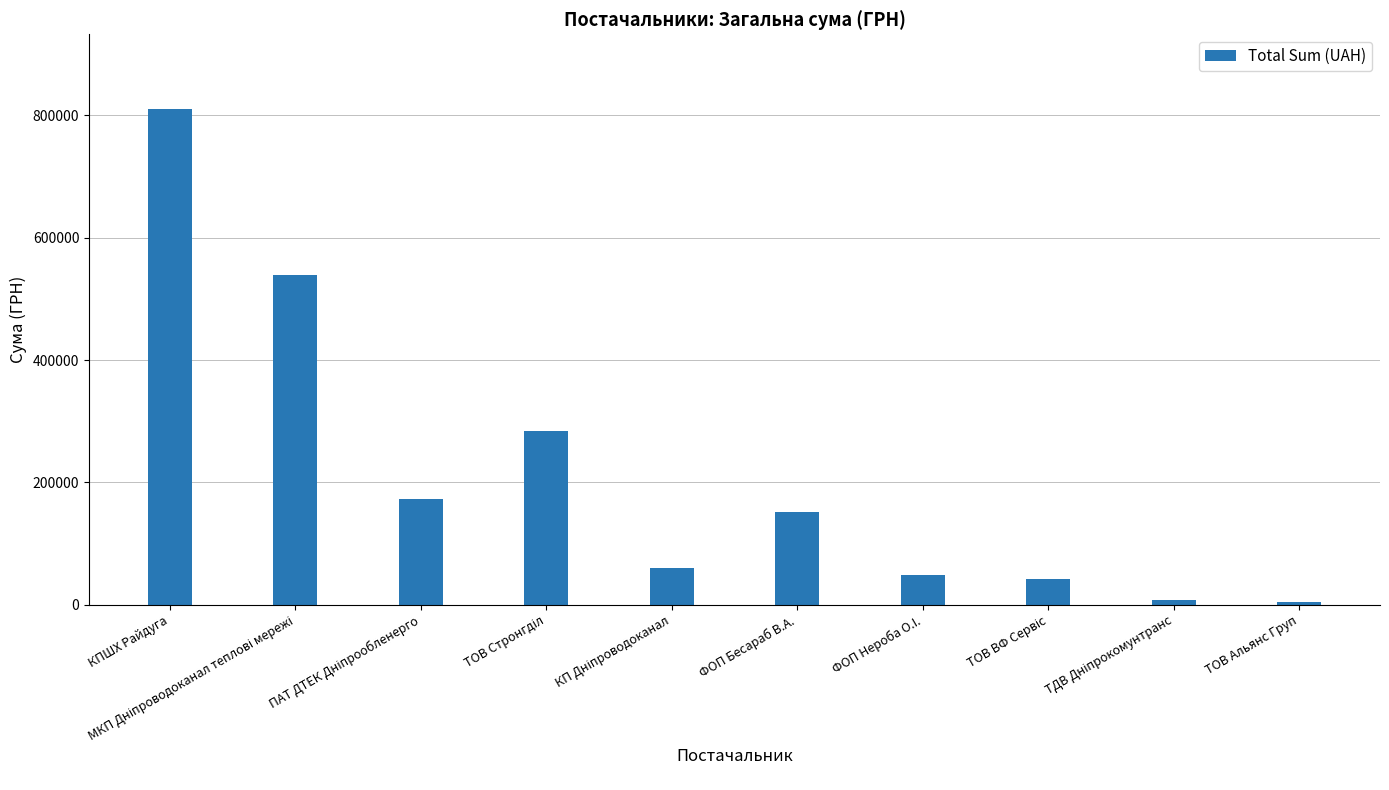

Approximately how many times larger is the value at КПШХ Райдуга compared to ФОП Нероба О.I.?

16.9